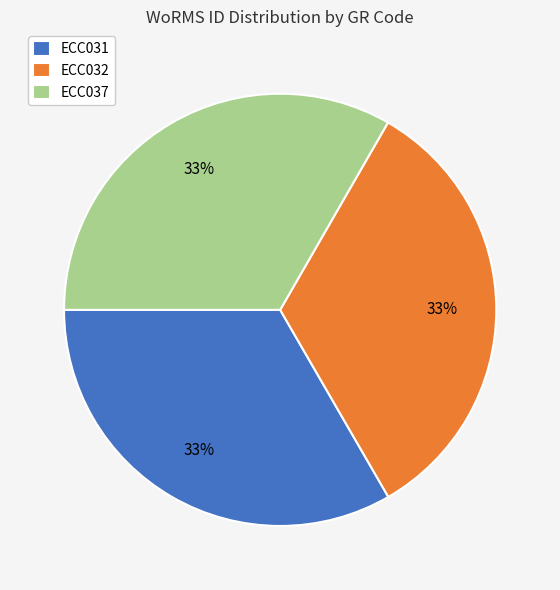

Approximately how many times larger is the value at ECC032 compared to ECC037?

1.0